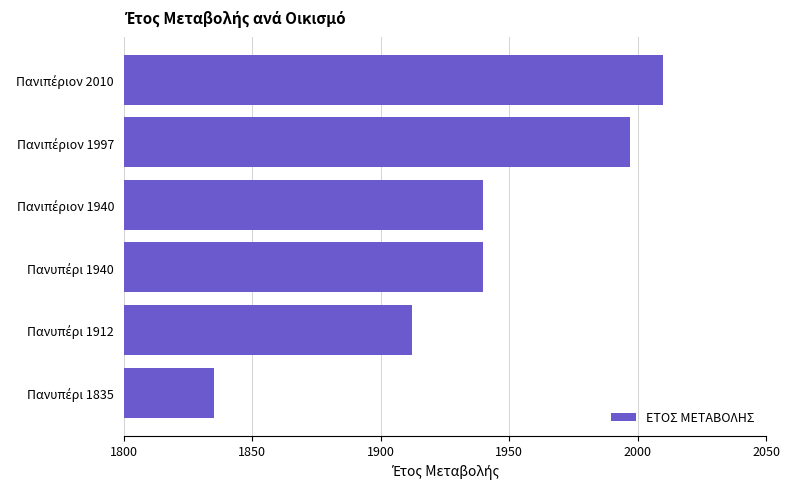

What is the maximum value shown in the chart?

2010